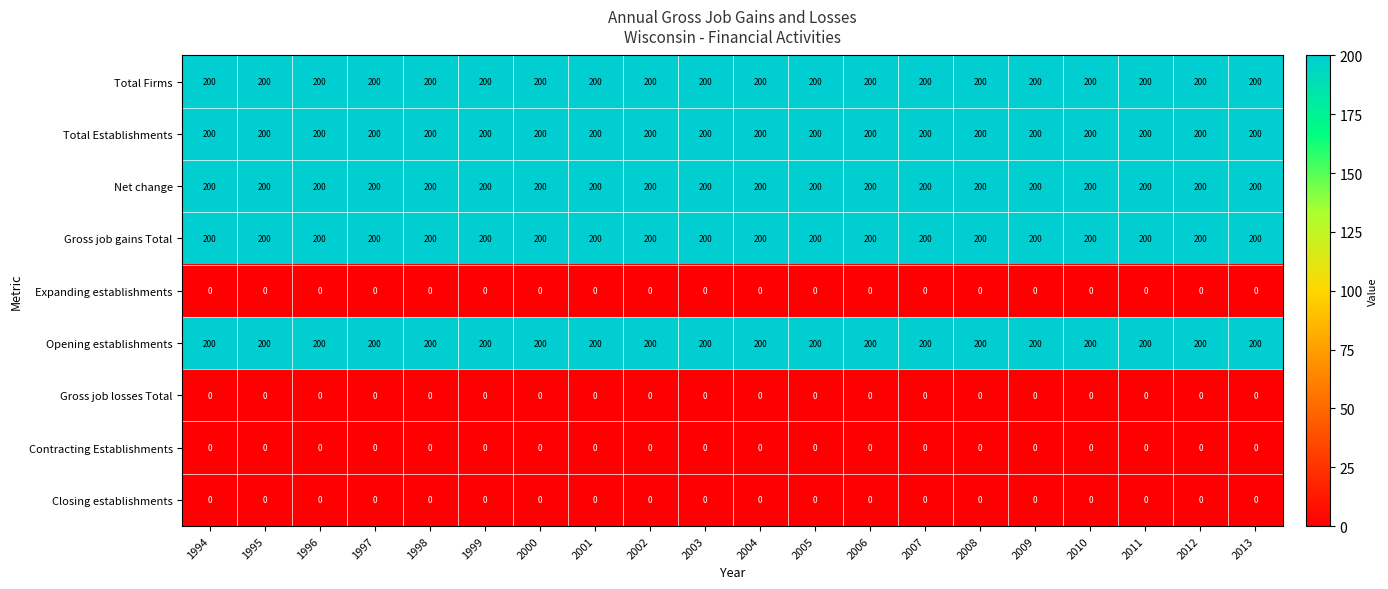

What is the difference between the highest and lowest values at 2005?

200